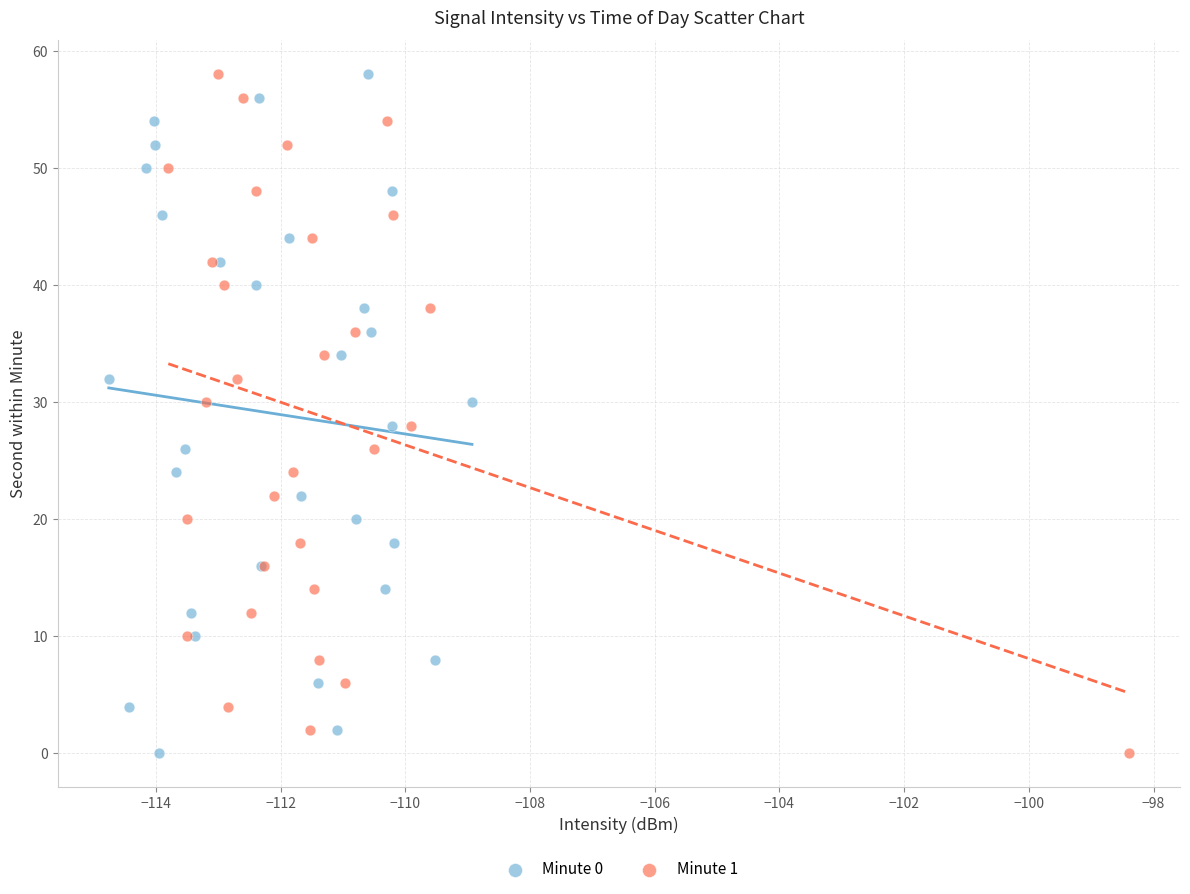

What are all the series names shown in the legend?

Minute 0, Minute 1